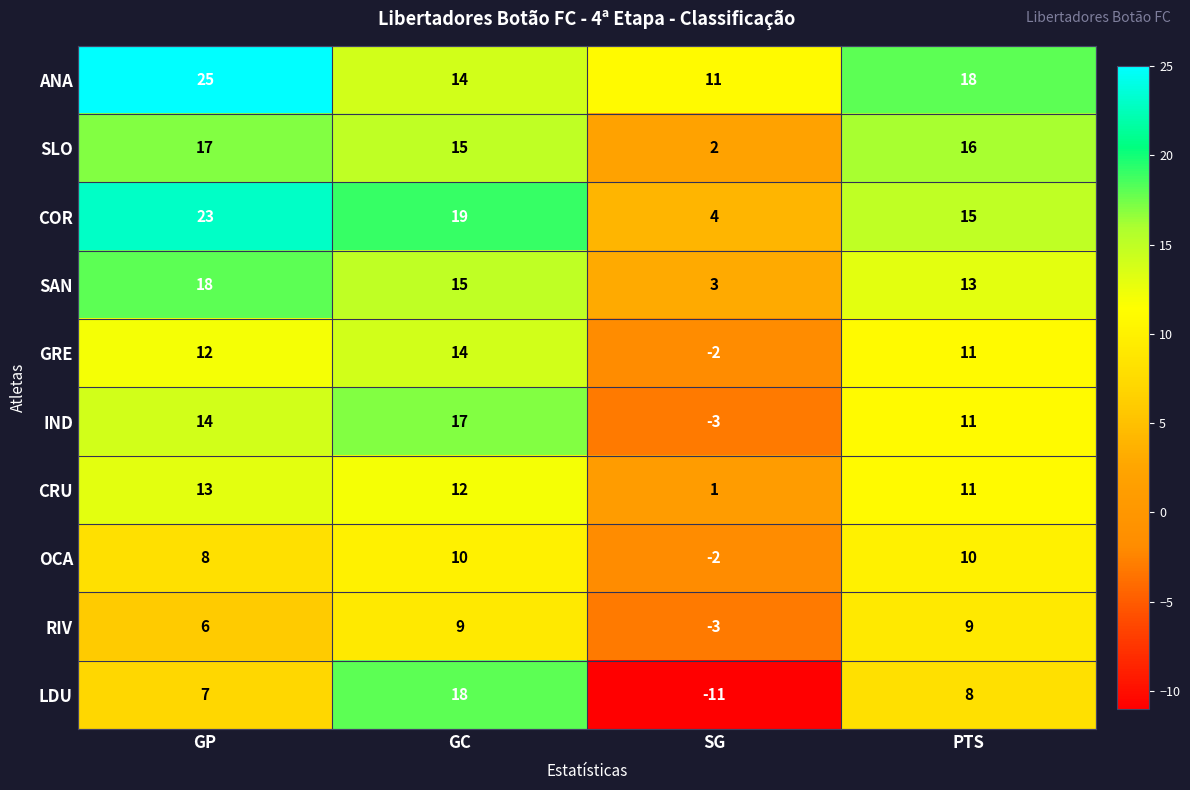

At which label does COR first exceed 19?

GP